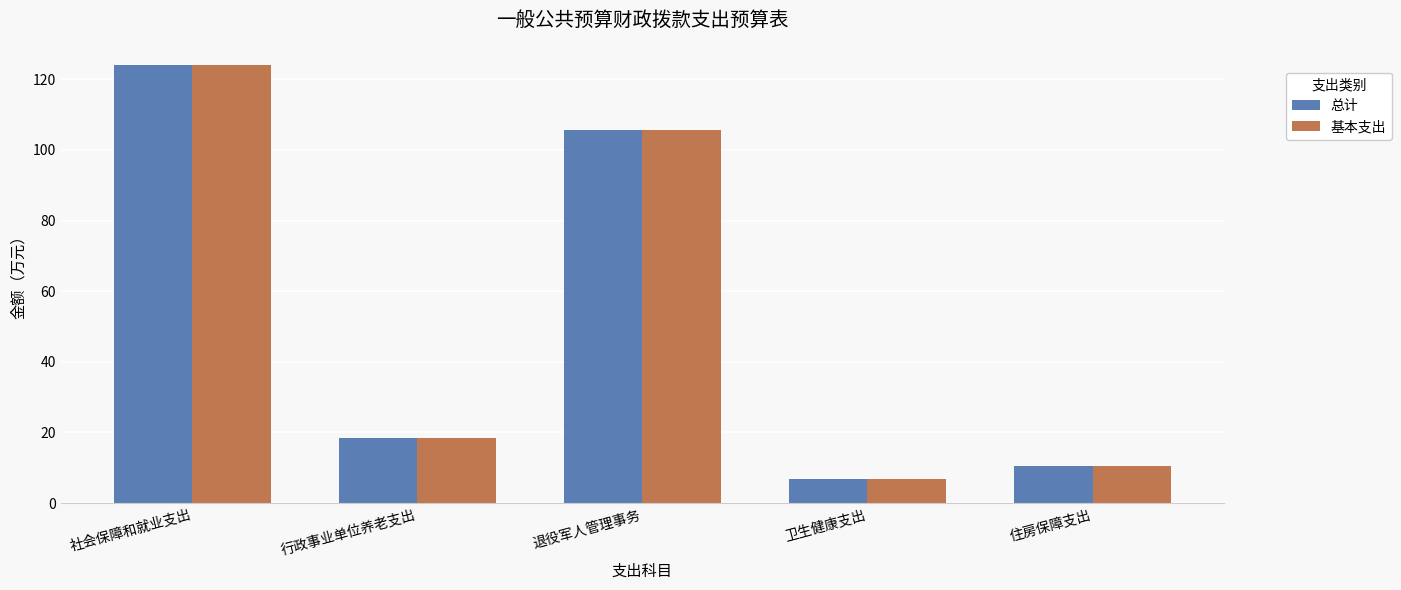

How many values in the 总计 series exceed 18?

3